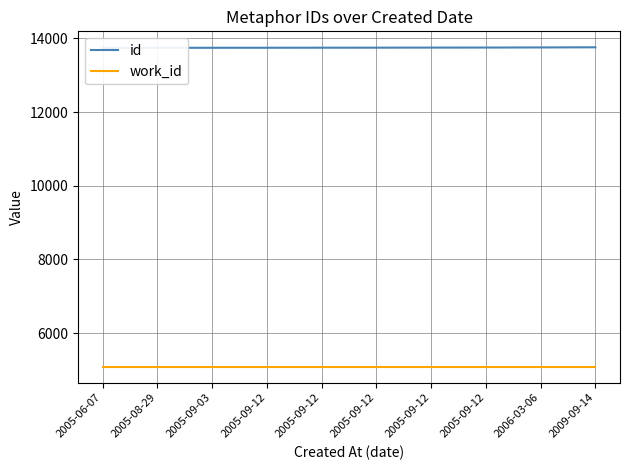

What is the value of the id point at the 4th from the left?

13745